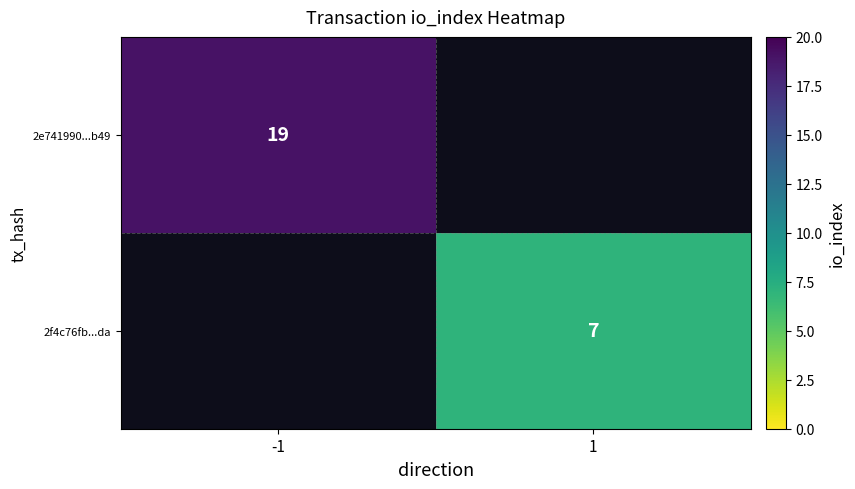

True or false: 2e741990...b49 has a value of 30 at -1.

False